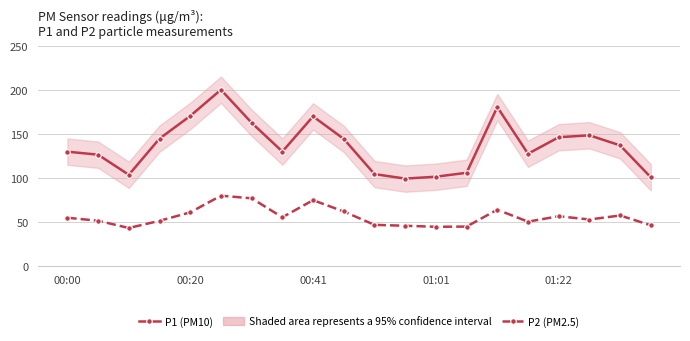

At how many categories does at least one series exceed 45?

20